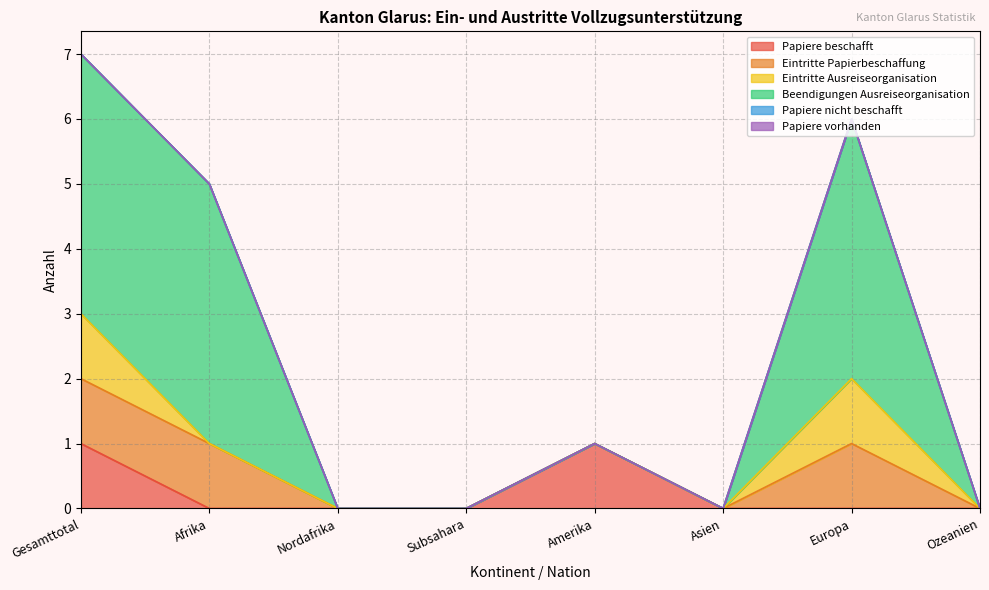

True or false: Papiere nicht beschafft has more than 2 interior local peaks.

False